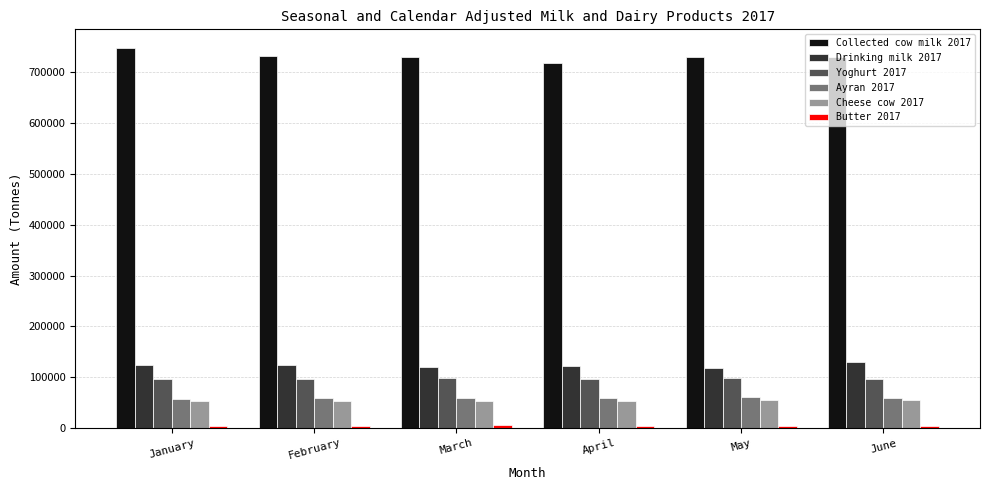

How many values in the Collected cow milk 2017 series are below 730352?

3